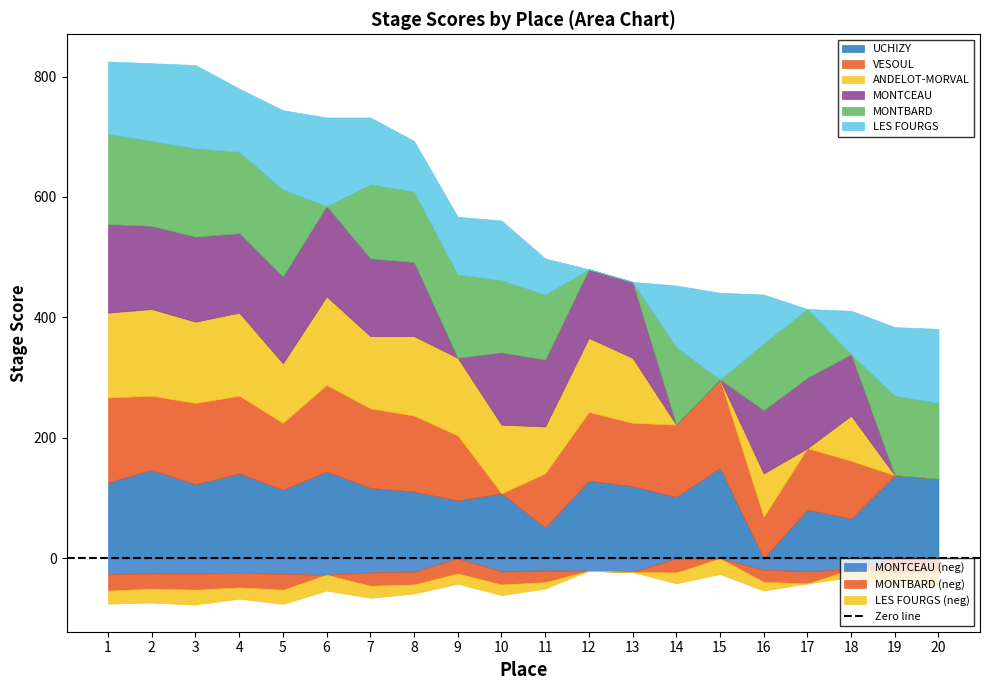

At which label does UCHIZY first exceed 120?

1